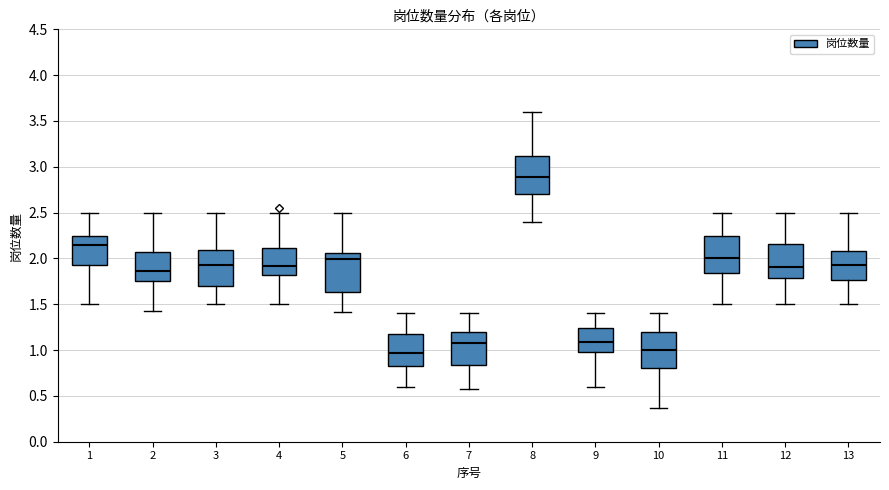

Reading left to right, read every box against the y-axis: the position of its median line, the range the box covers, and the ends of its whiskers. The values are not printed on the chart, so give them approximately, as read against the axis.

1: median 2.15, box 1.95 to 2.25, whiskers 1.50 to 2.50
2: median 1.85, box 1.75 to 2.05, whiskers 1.45 to 2.50
3: median 1.95, box 1.70 to 2.10, whiskers 1.50 to 2.50
4: median 1.90, box 1.80 to 2.10, whiskers 1.50 to 2.50
5: median 2.00, box 1.65 to 2.05, whiskers 1.40 to 2.50
6: median 0.95, box 0.85 to 1.20, whiskers 0.60 to 1.40
7: median 1.10, box 0.85 to 1.20, whiskers 0.60 to 1.40
8: median 2.90, box 2.70 to 3.10, whiskers 2.40 to 3.60
9: median 1.10, box 1.00 to 1.25, whiskers 0.60 to 1.40
10: median 1.00, box 0.80 to 1.20, whiskers 0.35 to 1.40
11: median 2.00, box 1.85 to 2.25, whiskers 1.50 to 2.50
12: median 1.90, box 1.80 to 2.15, whiskers 1.50 to 2.50
13: median 1.95, box 1.75 to 2.10, whiskers 1.50 to 2.50